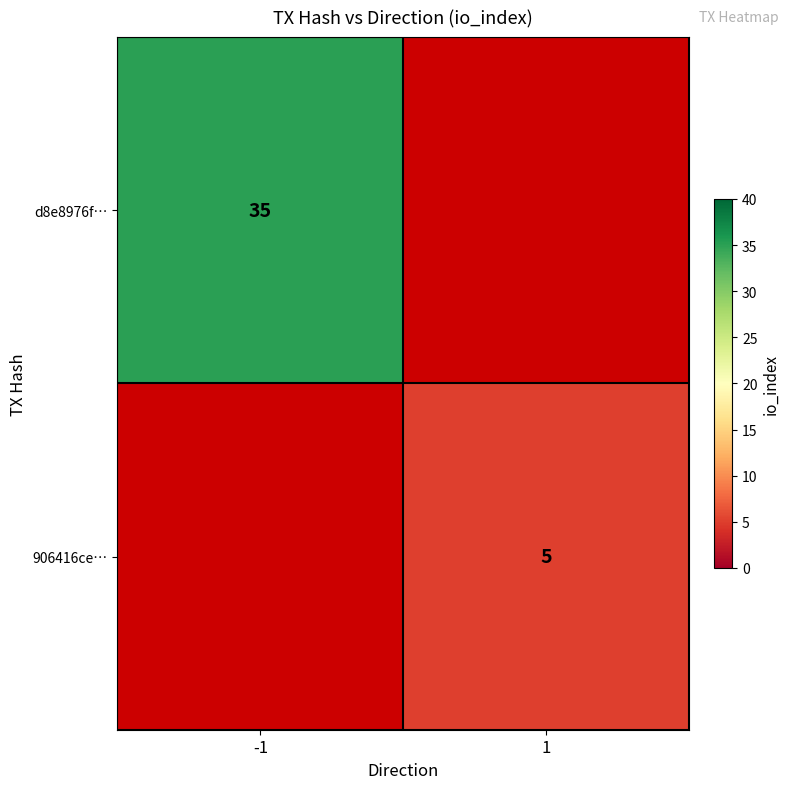

The value of 906416ce… at 1 is 5. True or false?

True